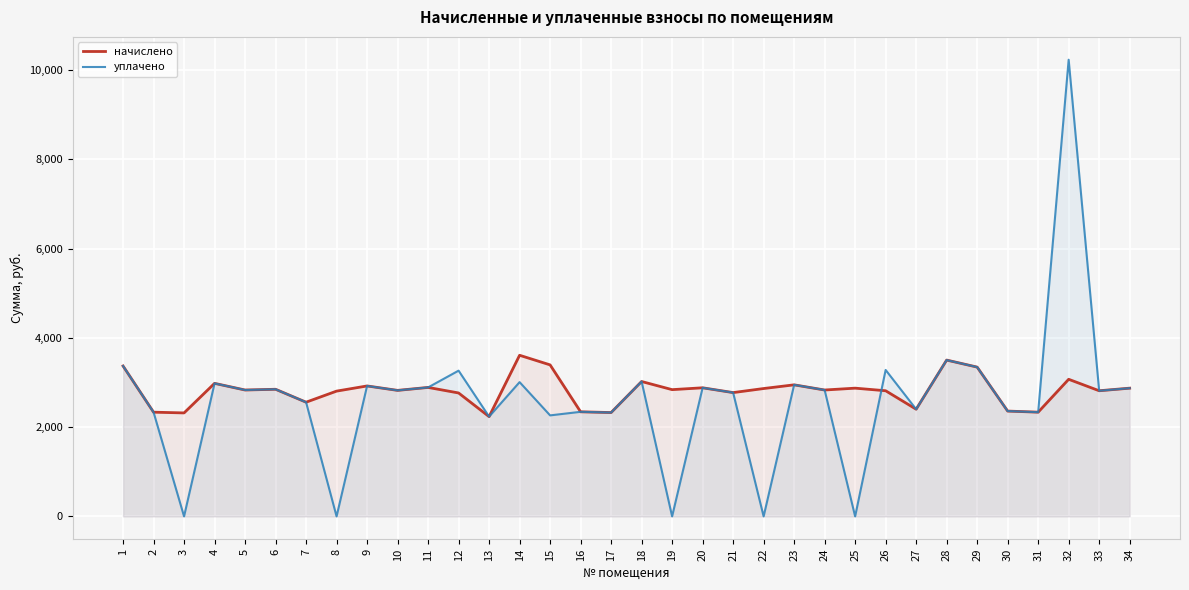

Is the value of начислено at 17 greater than the value of уплачено at 16?

No